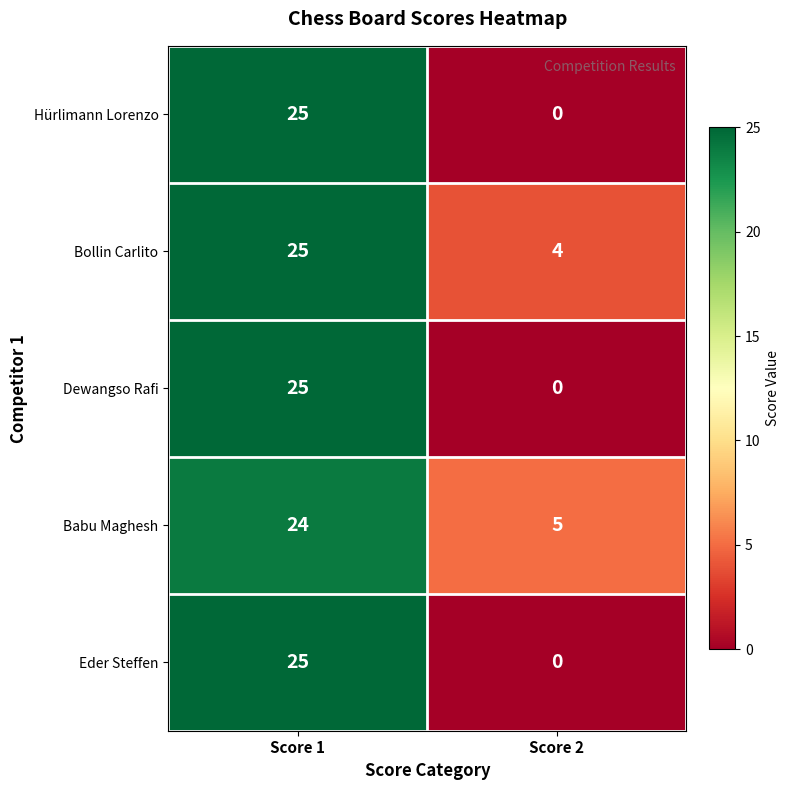

What is the difference between the Eder Steffen values at Score 2 and Score 1?

25